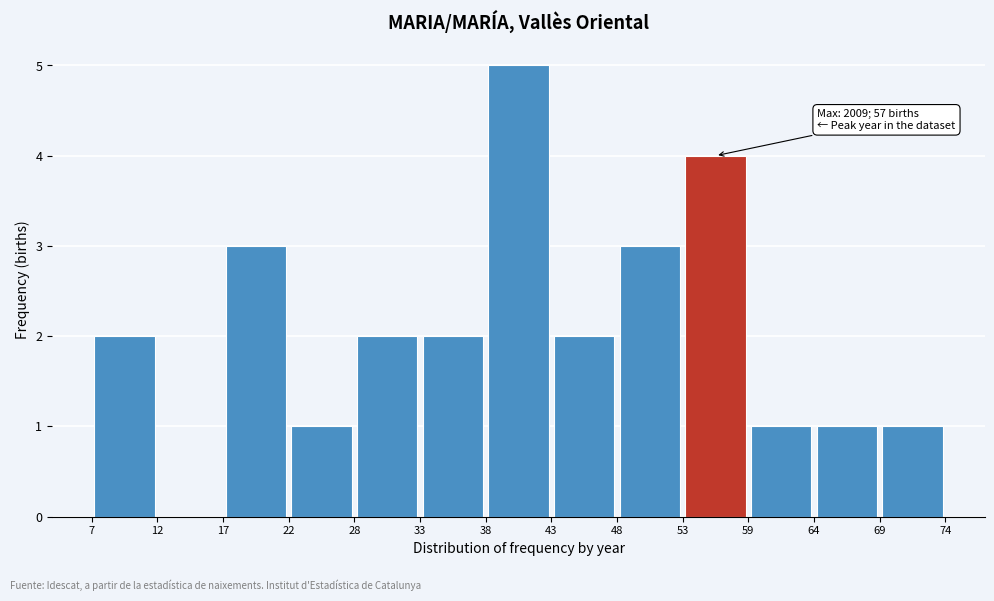

Over which range of the x-axis is the bar tallest?

38 to 43